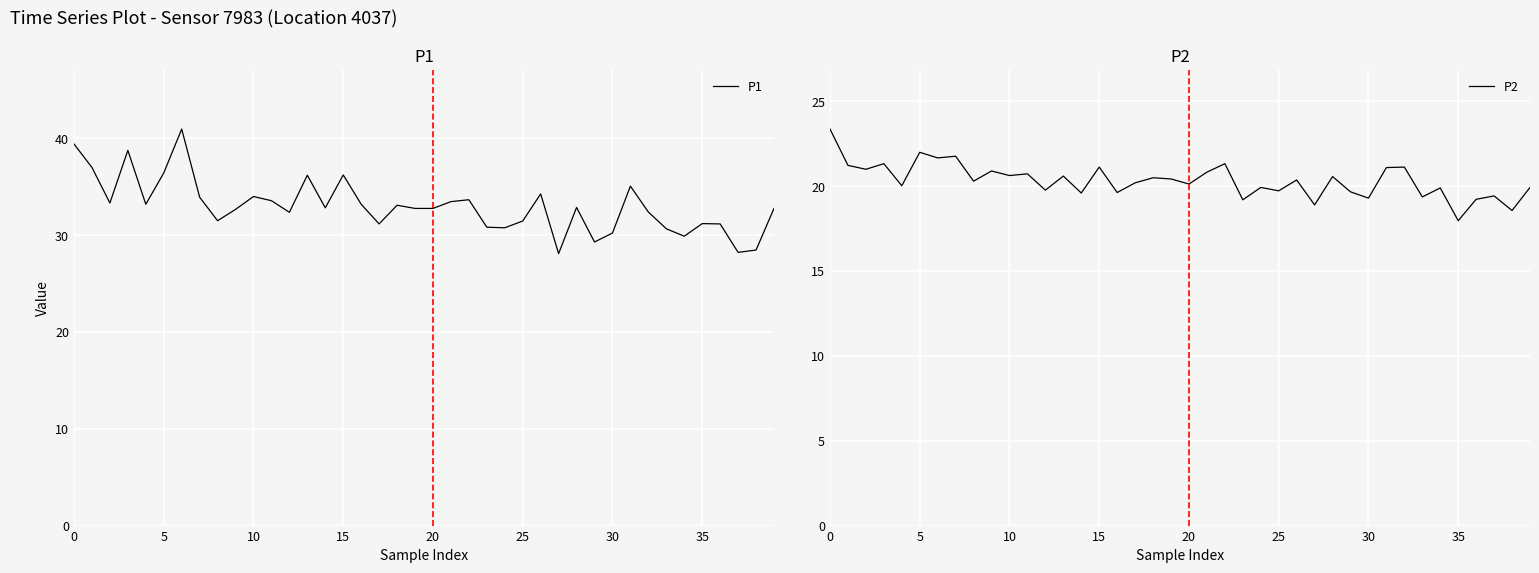

Reading left to right, what are all the values shown in this chart?

P1: 39.4	37.0	33.3	38.8	33.2	36.4	41.0	33.9	31.5	32.7	34.0	33.6	32.4	36.2	32.8	36.2	33.2	31.2	33.1	32.8	32.8	33.5	33.7	30.8	30.8	31.5	34.3	28.1	32.9	29.3	30.2	35.1	32.4	30.7	29.9	31.2	31.2	28.2	28.5	32.8
P2: 23.4	21.2	21.0	21.3	20.0	22.0	21.7	21.8	20.3	20.9	20.6	20.7	19.8	20.6	19.6	21.1	19.6	20.2	20.5	20.4	20.1	20.8	21.3	19.2	19.9	19.7	20.4	18.9	20.6	19.7	19.3	21.1	21.1	19.4	19.9	18.0	19.2	19.4	18.6	19.9